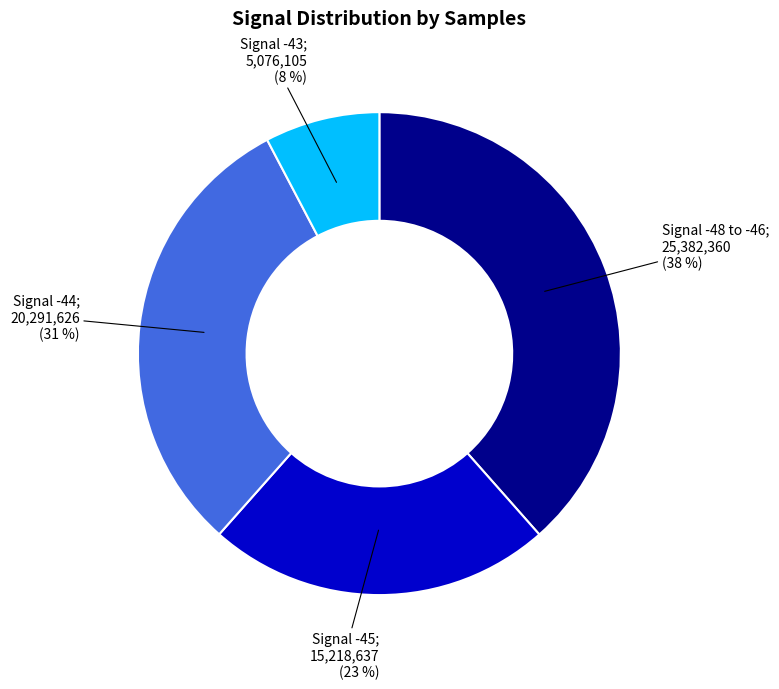

Is there any slice that represents more than half of the pie?

No